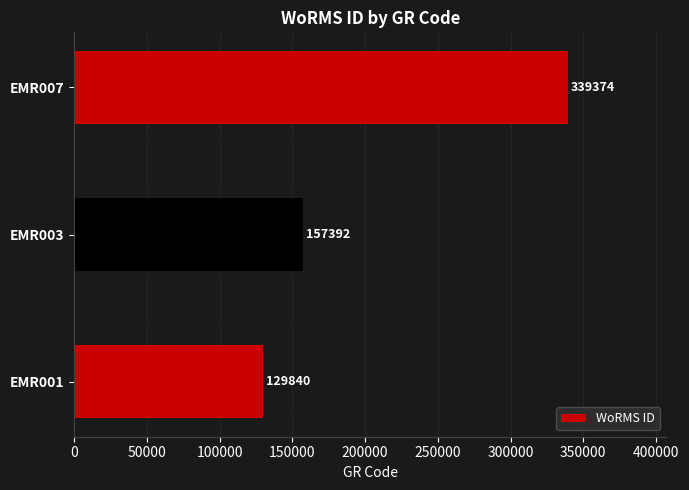

What is the smallest value displayed?

129840